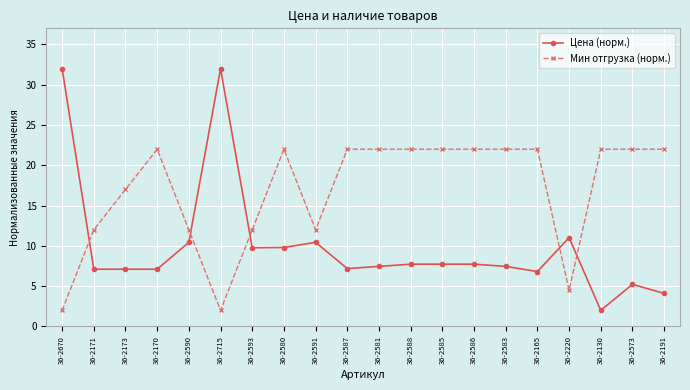

What is the label of the 20th point from the left?

36-2191